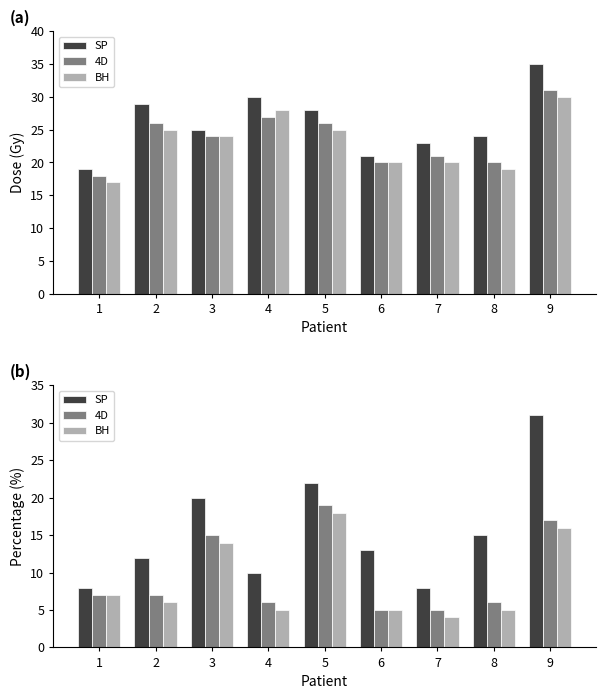

What is the maximum value for SP?

31